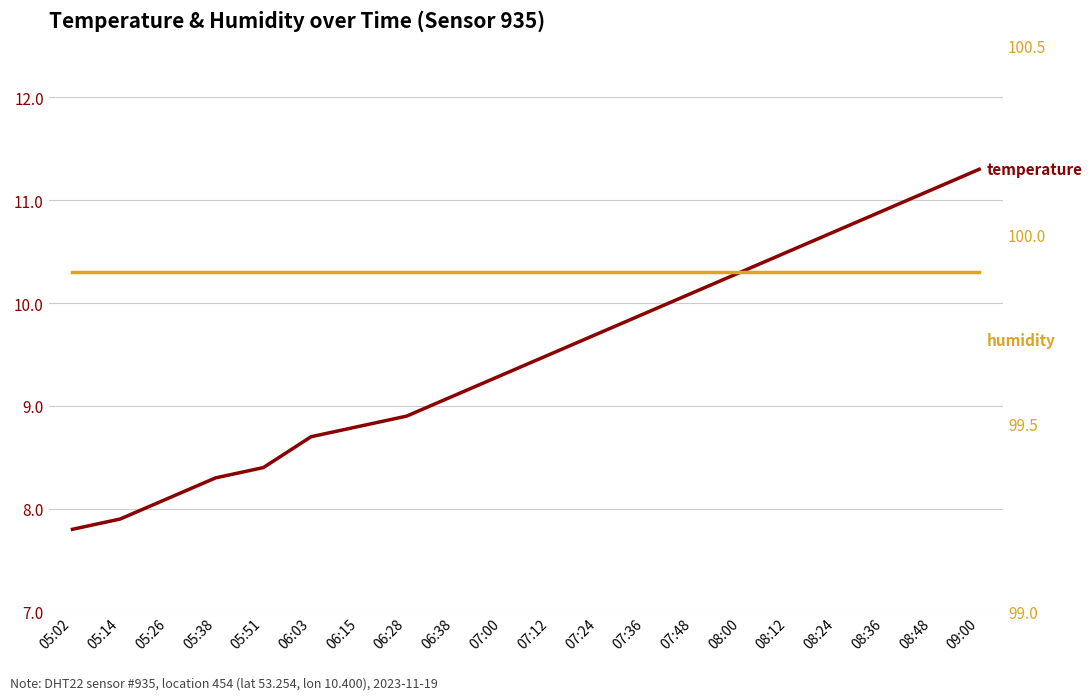

Reading left to right, transcribe all the data shown in this chart.

temperature: 05:02=7.8	05:14=7.9	05:26=8.1	05:38=8.3	05:51=8.4	06:03=8.7	06:15=8.8	06:28=8.9	06:38=9.1	07:00=9.3	07:12=9.5	07:24=9.7	07:36=9.9	07:48=10.1	08:00=10.3	08:12=10.5	08:24=10.7	08:36=10.9	08:48=11.1	09:00=11.3
humidity: 05:02=99.9	05:14=99.9	05:26=99.9	05:38=99.9	05:51=99.9	06:03=99.9	06:15=99.9	06:28=99.9	06:38=99.9	07:00=99.9	07:12=99.9	07:24=99.9	07:36=99.9	07:48=99.9	08:00=99.9	08:12=99.9	08:24=99.9	08:36=99.9	08:48=99.9	09:00=99.9